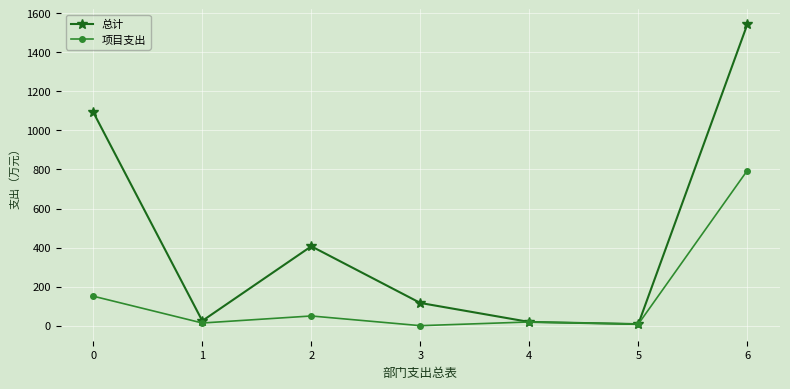

At which category is the sum across all series the highest?

6